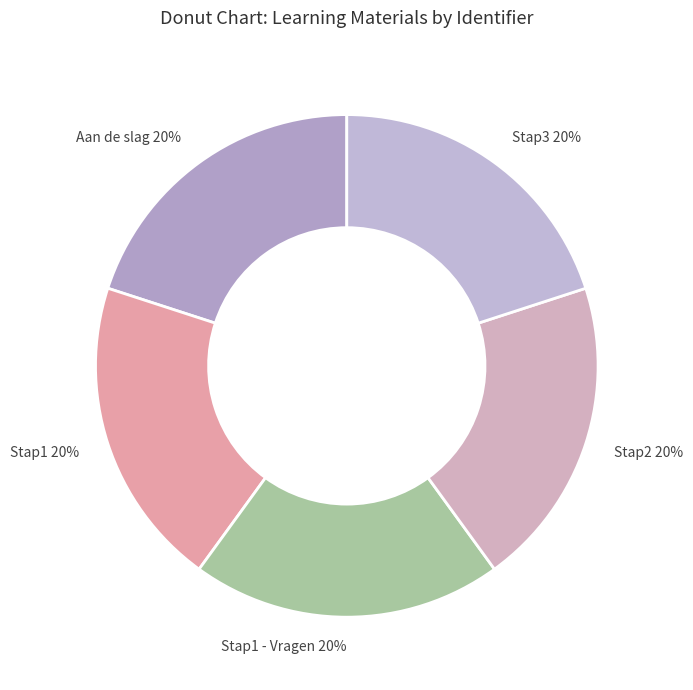

What is the ratio of the value at Aan de slag 20% to the value at Stap1 20%?

1.0